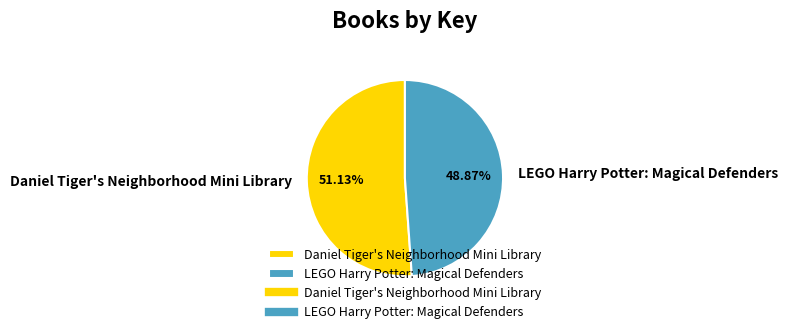

True or false: Daniel Tiger's Neighborhood Mini Library accounts for 51% of the total.

True